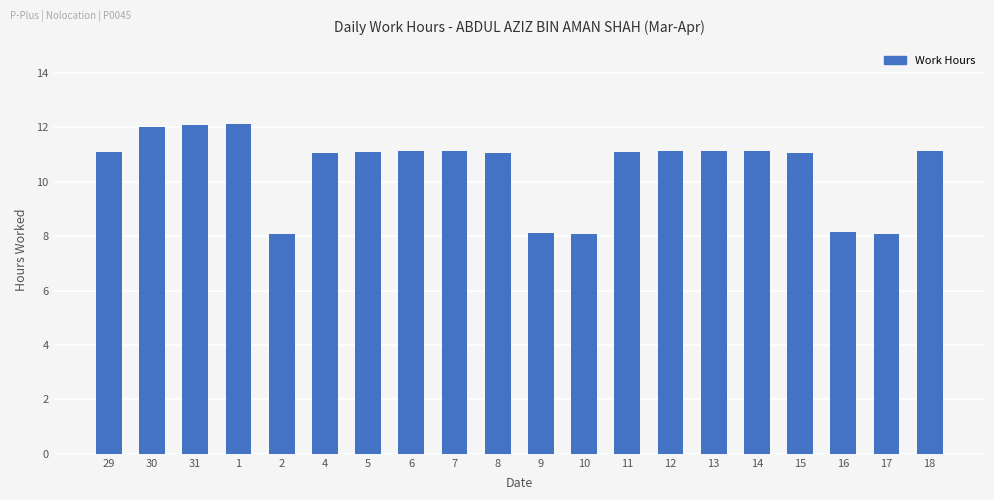

What is the minimum value shown in the chart?

8.1